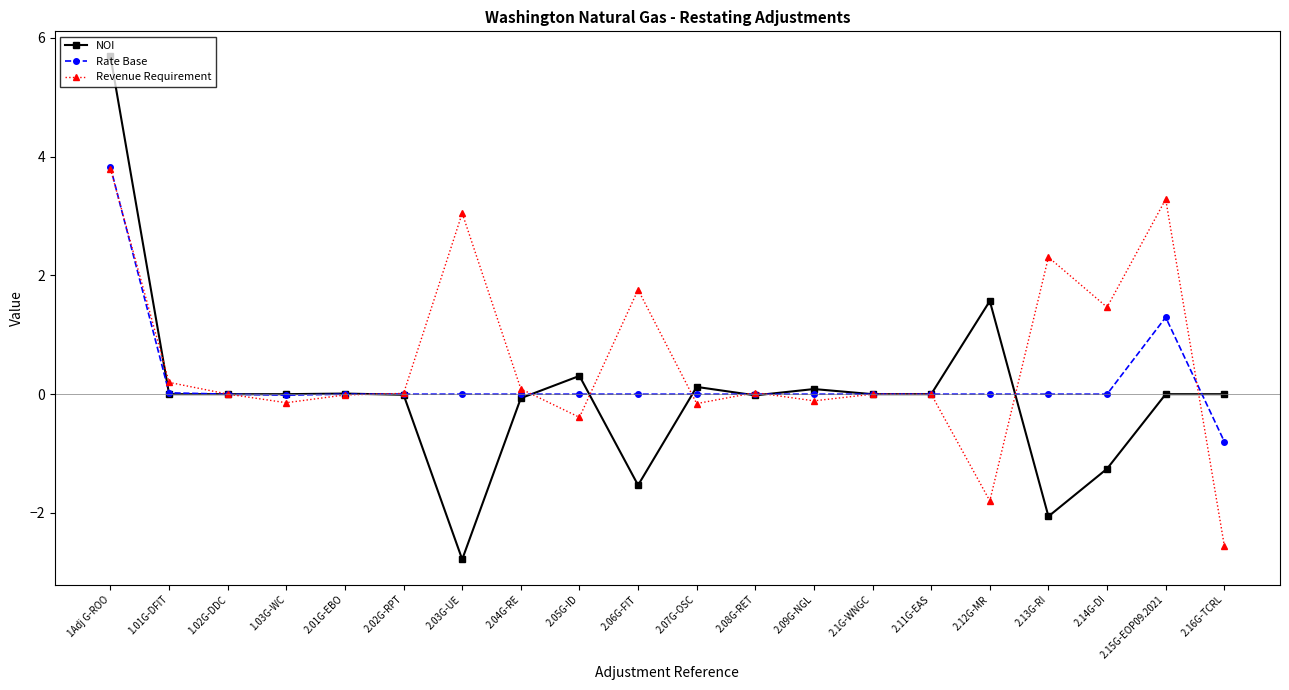

What is the sum of the NOI values at 2.07G-OSC and 2.05G-ID?

0.4